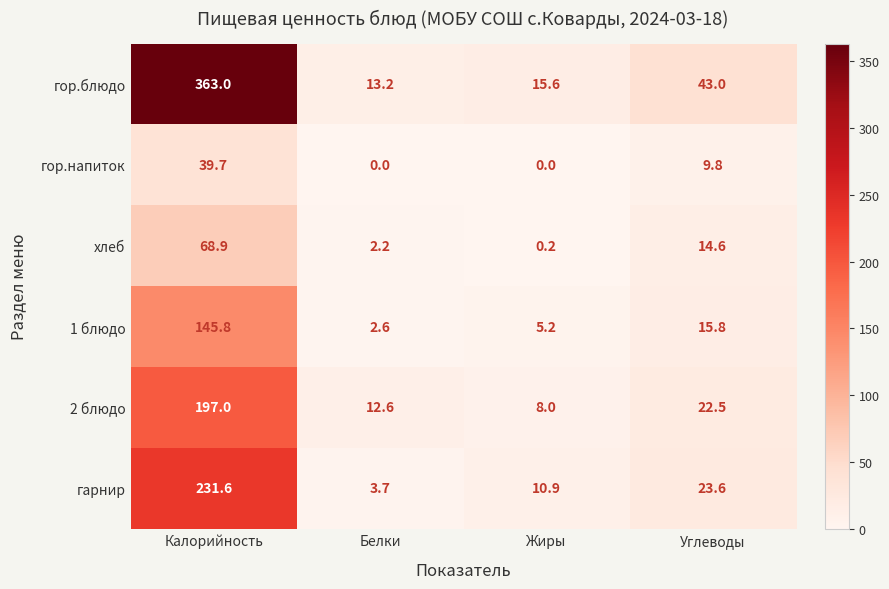

Count the number of data series in this chart.

6